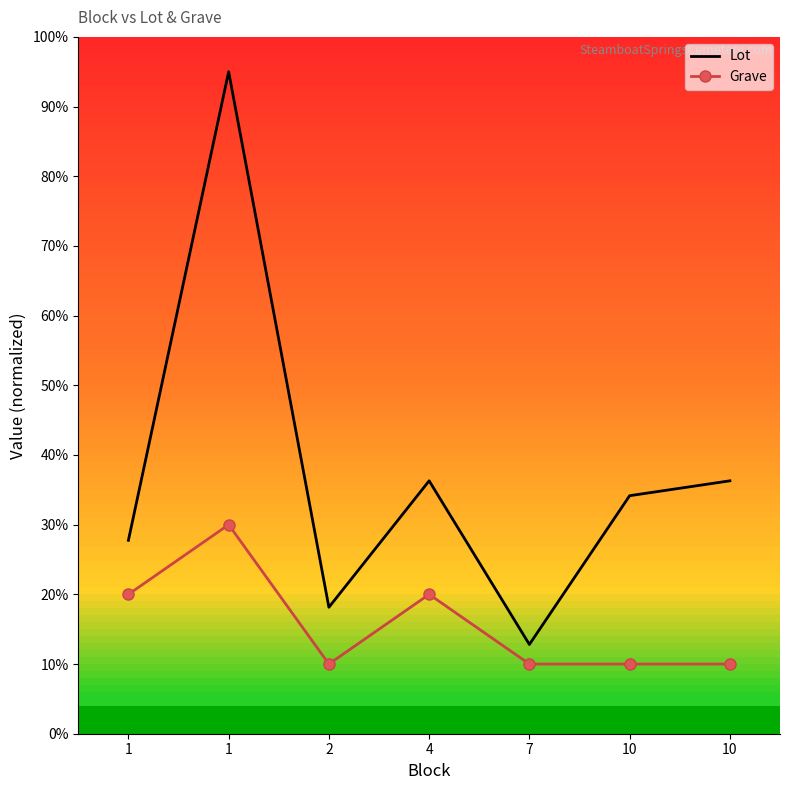

At which label is Grave closest to 20?

1